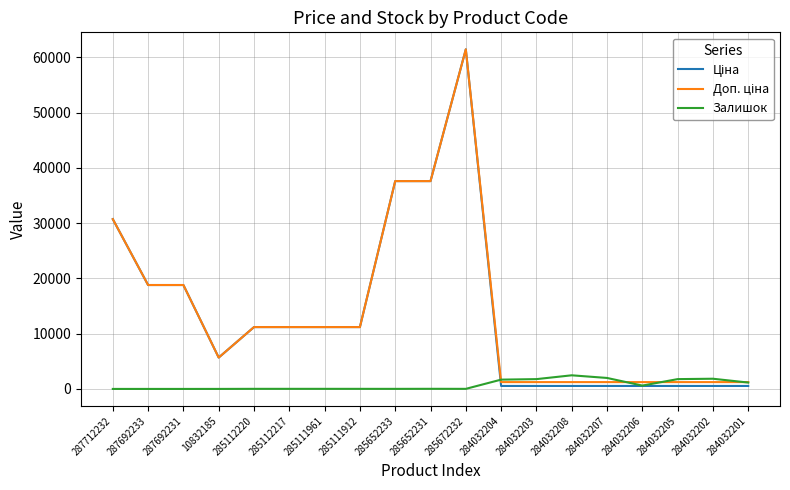

What is the maximum value for Залишок?

2465.0